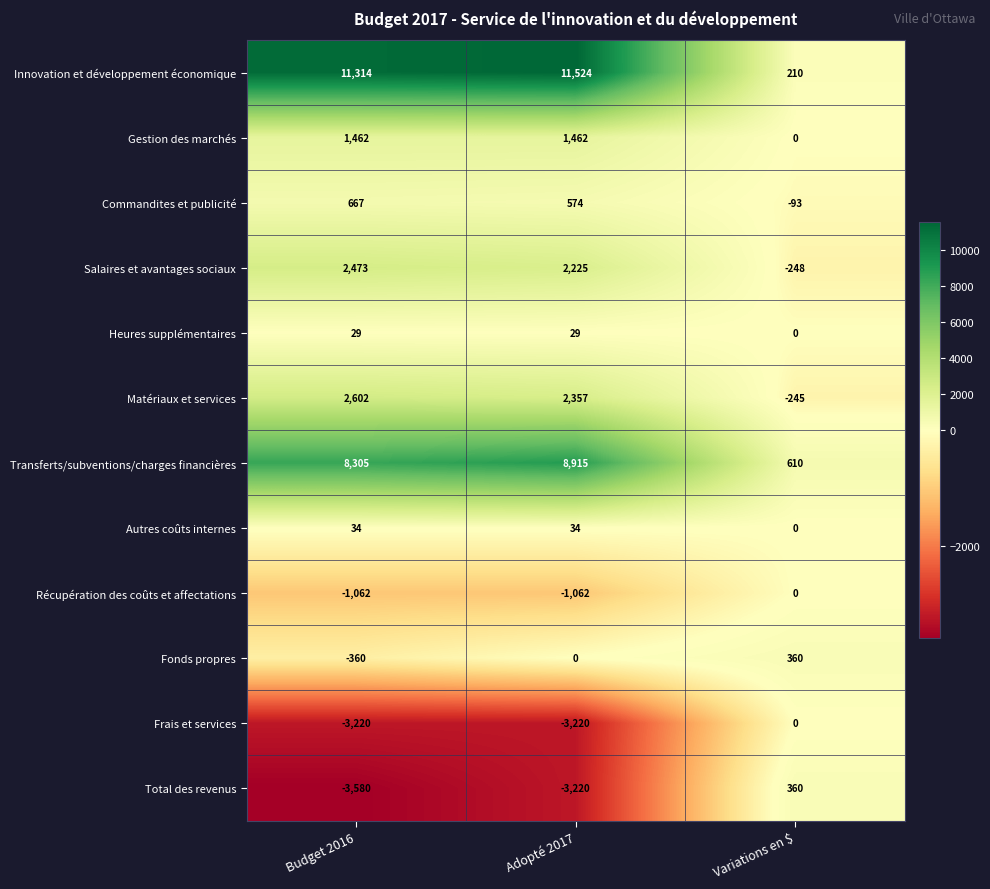

True or false: Commandites et publicité has a value of -50 at Variations en $.

False